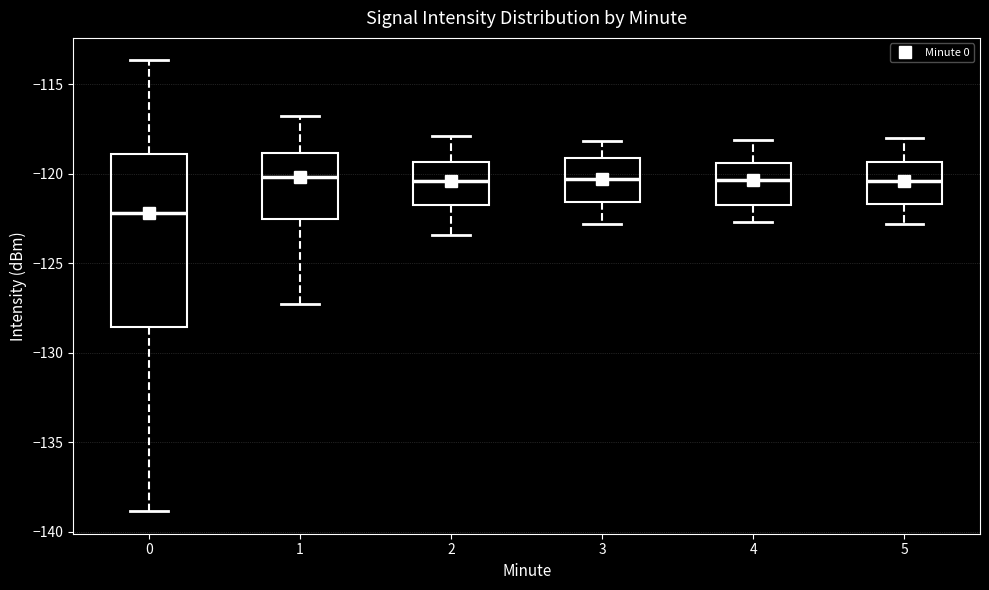

Reading left to right, read every box against the y-axis: the position of its median line, the range the box covers, and the ends of its whiskers. The values are not printed on the chart, so give them approximately, as read against the axis.

0: median -122.0, box -128.5 to -119.0, whiskers -139.0 to -113.5
1: median -120.0, box -122.5 to -119.0, whiskers -127.5 to -117.0
2: median -120.5, box -121.5 to -119.5, whiskers -123.5 to -118.0
3: median -120.5, box -121.5 to -119.0, whiskers -123.0 to -118.0
4: median -120.5, box -121.5 to -119.5, whiskers -122.5 to -118.0
5: median -120.5, box -121.5 to -119.5, whiskers -123.0 to -118.0